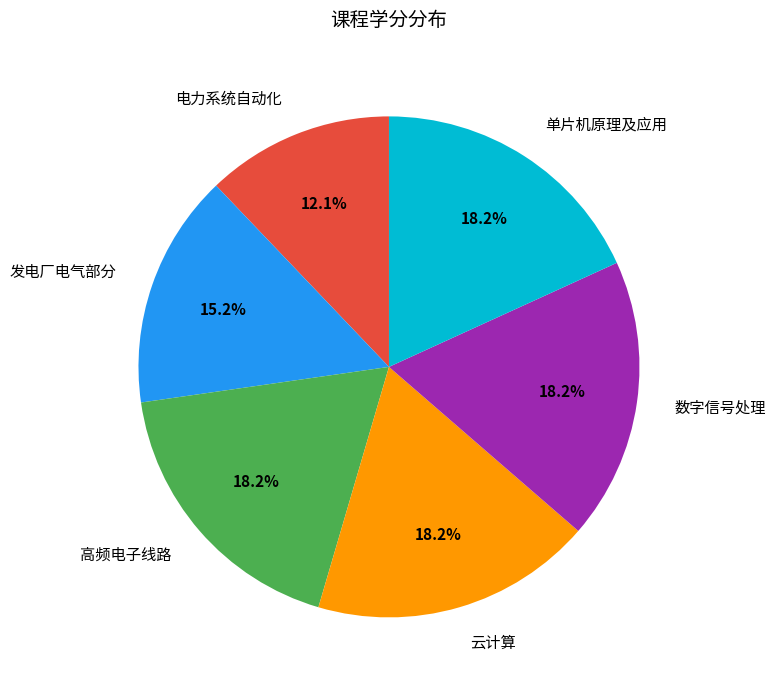

Which slice is the smallest?

电力系统自动化